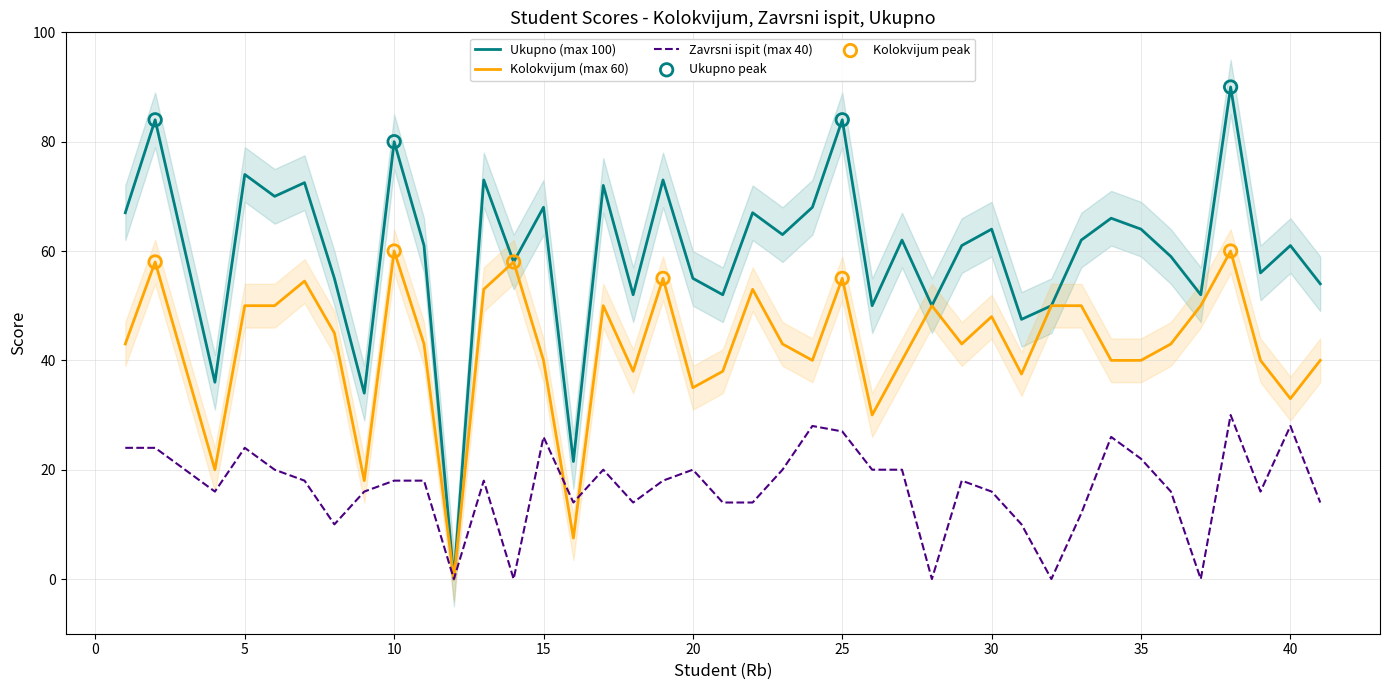

Which series reaches the maximum Y coordinate?

Ukupno